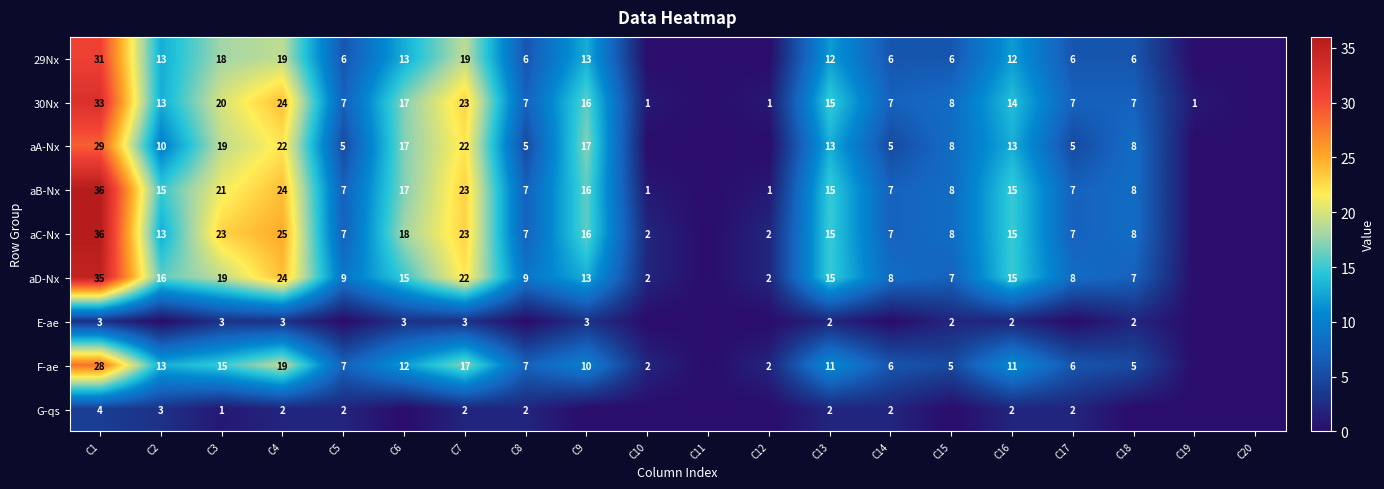

What is the sum of the 29Nx values at C2 and C1?

44